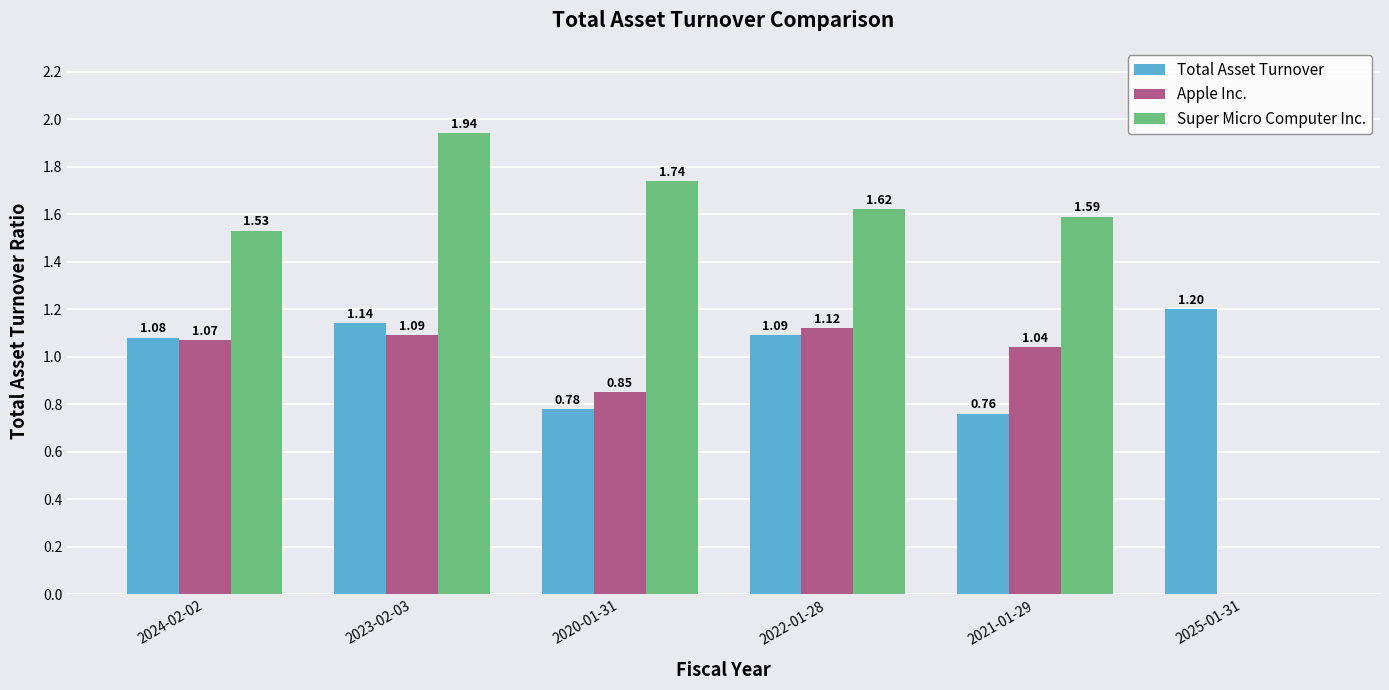

Which series has the largest total across all categories?

Super Micro Computer Inc.